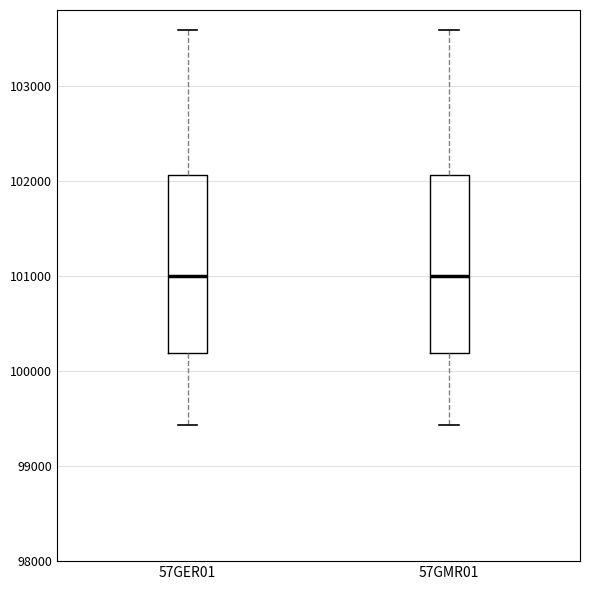

Where does the lower whisker of the box for 57GER01 end on the y-axis? The values are not printed on the chart, so give them approximately, as read against the axis.

99400